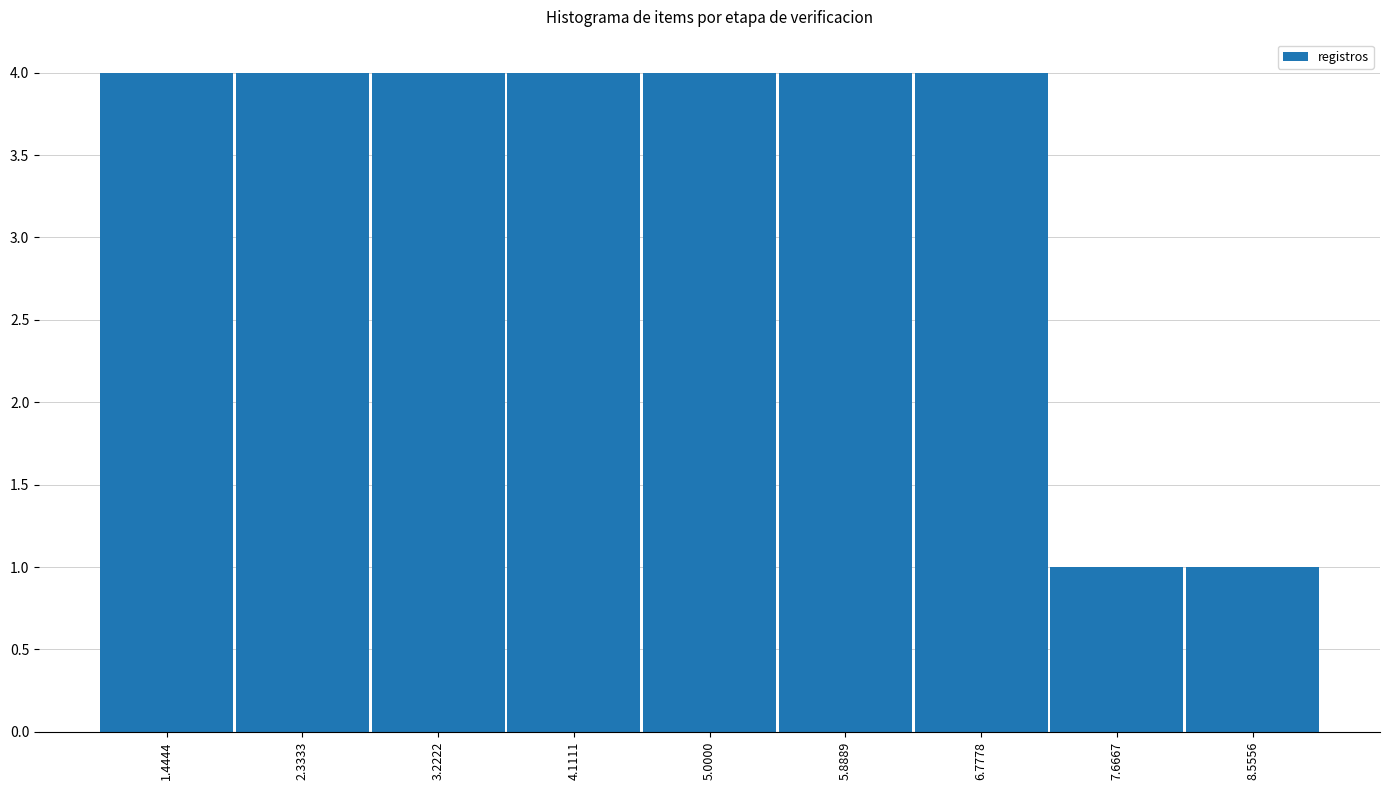

Reading left to right, transcribe this chart: for each bar, give the range it covers on the x-axis and its height. Neither the bar edges nor the heights are printed on the chart, so give them approximately, as read against the axes.

1.0 to 1.9: 4
1.9 to 2.8: 4
2.8 to 3.7: 4
3.7 to 4.6: 4
4.6 to 5.4: 4
5.4 to 6.3: 4
6.3 to 7.2: 4
7.2 to 8.1: 1
8.1 to 9.0: 1